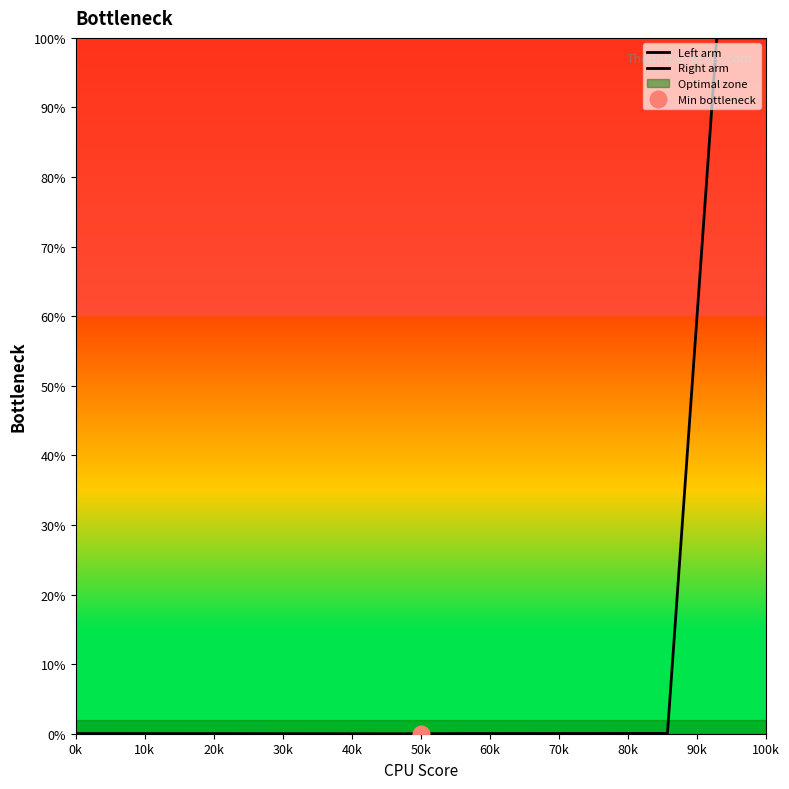

At which category does the chart reach its minimum across all series?

70k